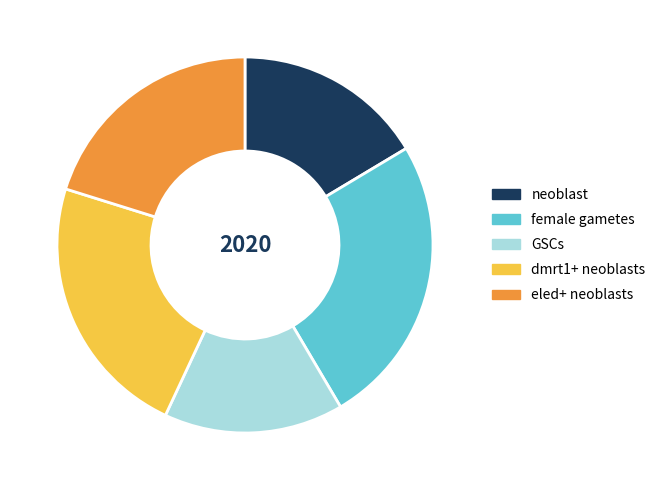

The eled+ neoblasts slice represents 8% of the pie. True or false?

False